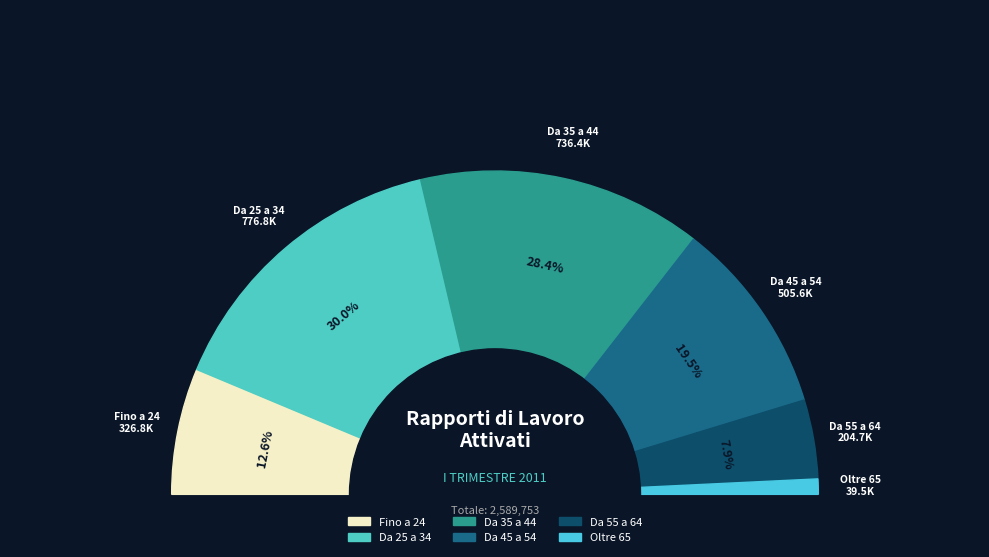

What percentage is the Da 55 a 64 slice, to the nearest percent?

8%